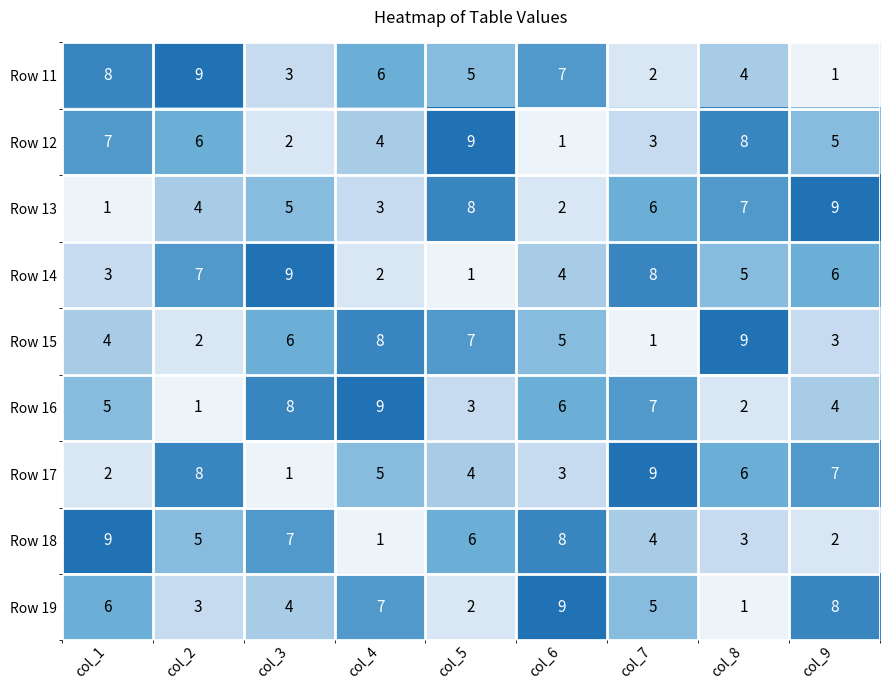

What is the greatest value displayed?

9